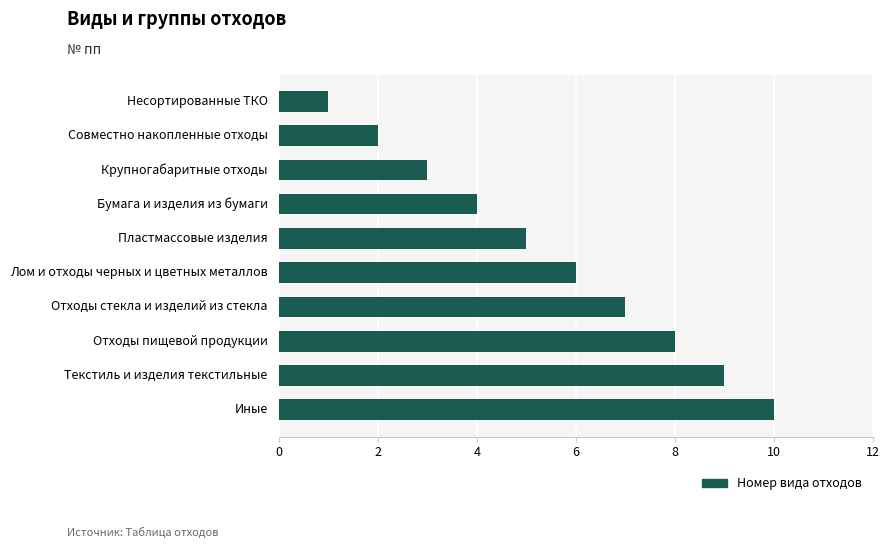

What is the smallest value displayed?

1